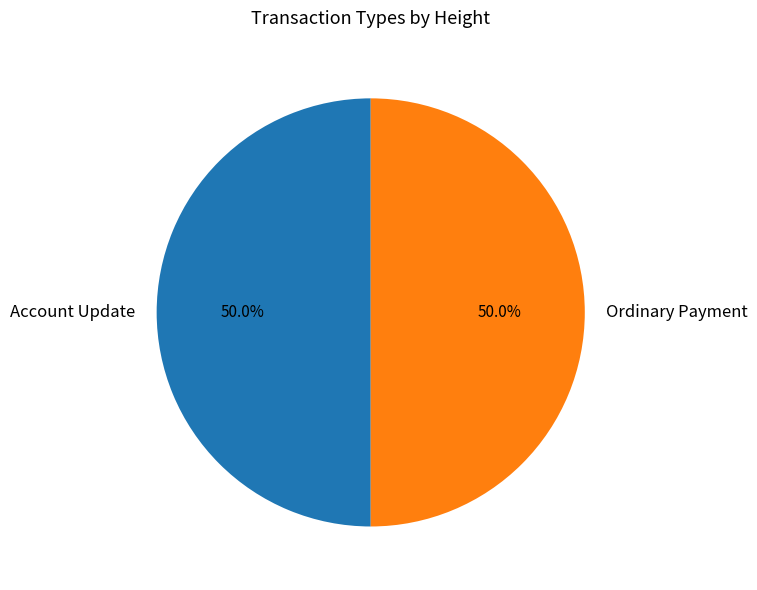

Combined, do Ordinary Payment and Account Update account for over 50%?

Yes